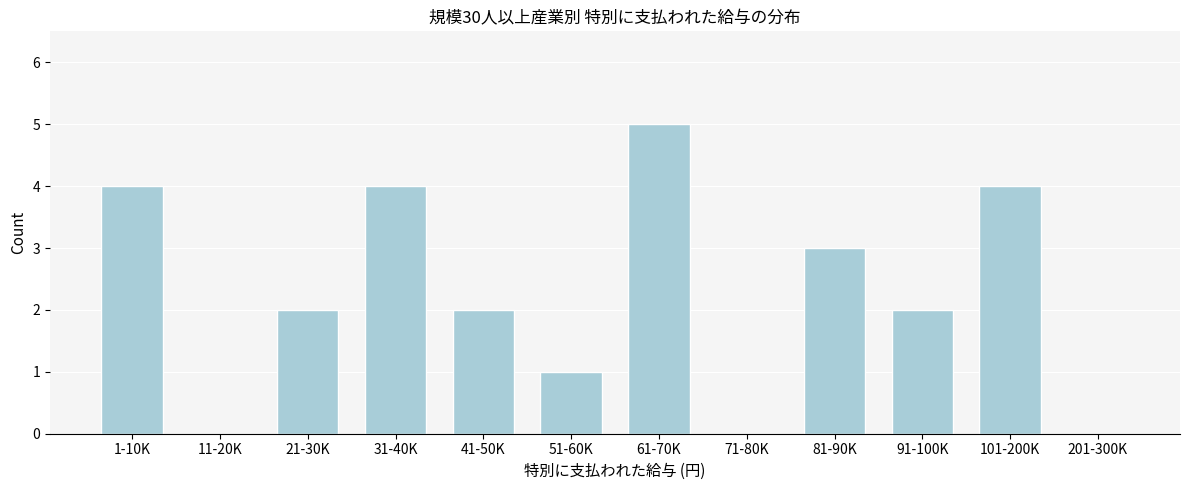

Reading left to right, what are all the values shown in this chart?

1-10K=4	11-20K=0	21-30K=2	31-40K=4	41-50K=2	51-60K=1	61-70K=5	71-80K=0	81-90K=3	91-100K=2	101-200K=4	201-300K=0